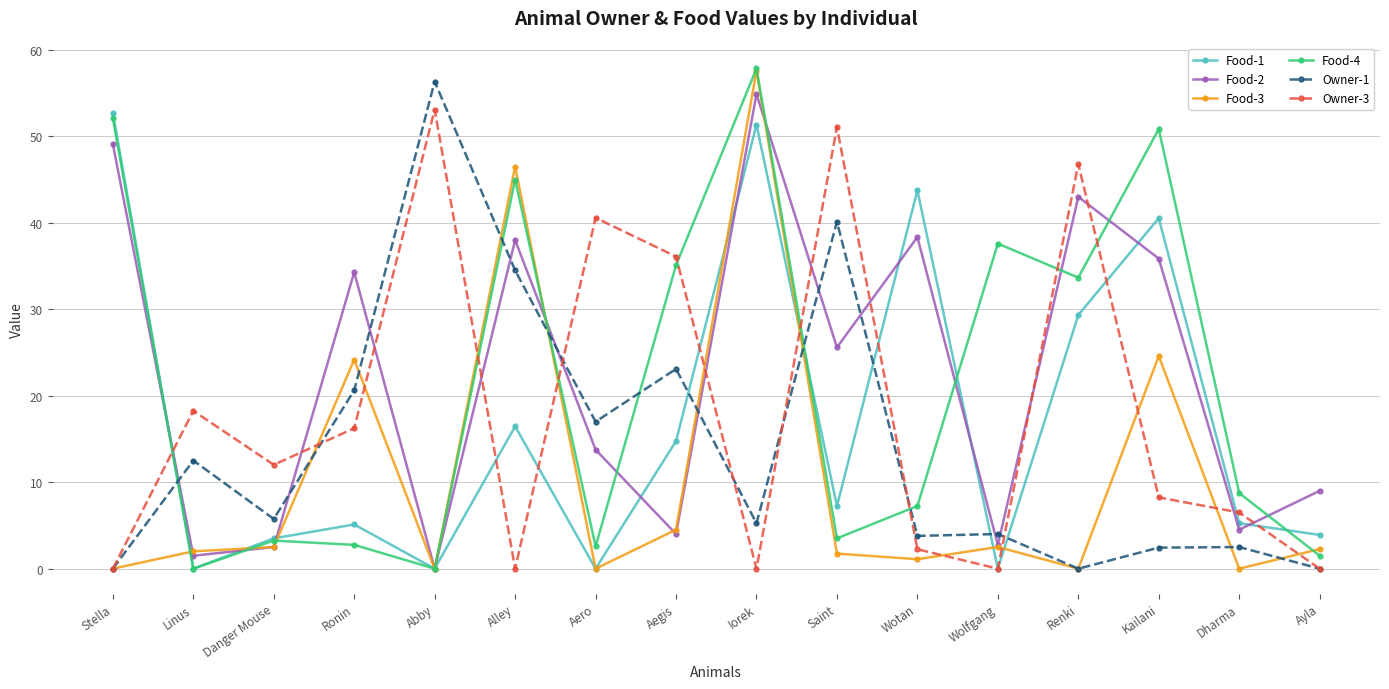

How many values in the Food-4 series are below 8?

8